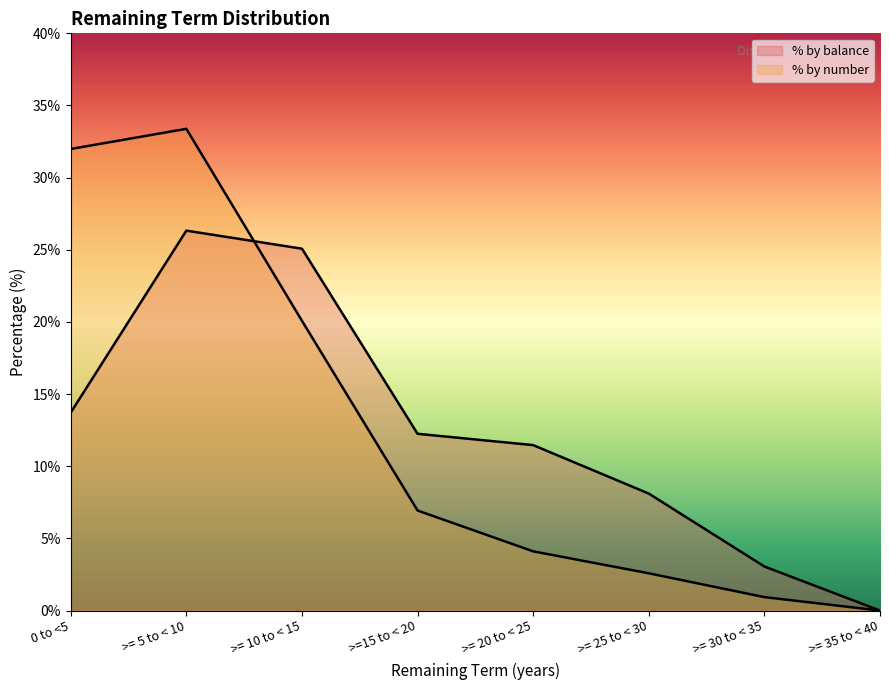

What is the total value across all series at >= 25 to < 30?

10.7